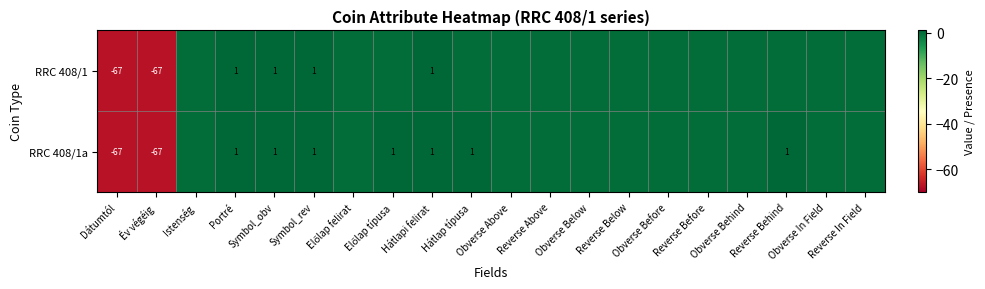

How many data points in RRC 408/1a are less than 0?

2